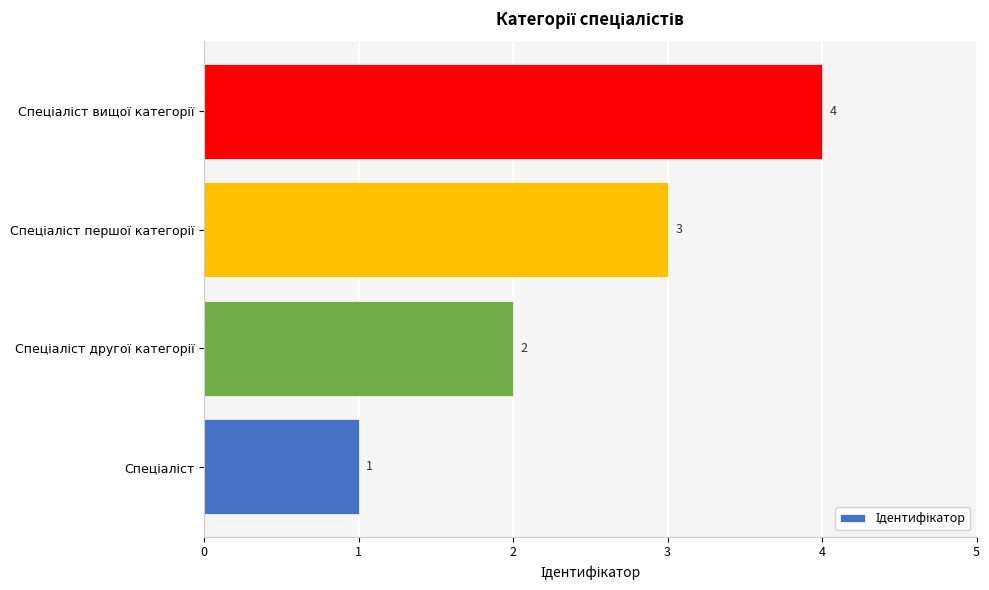

How many values are between 2 and 4?

3